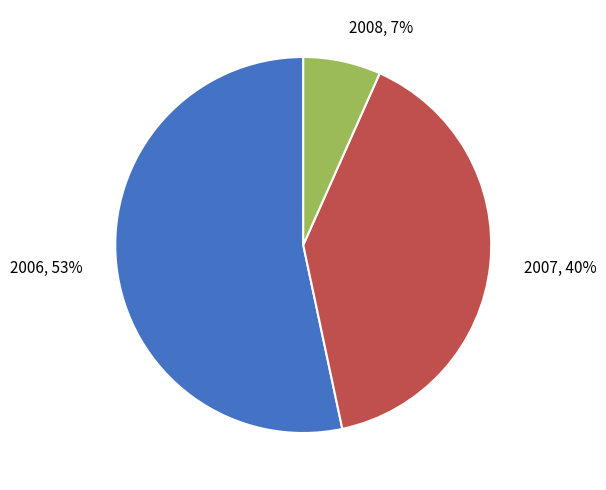

Is it true that 2008, 7% is 21% of the pie?

False